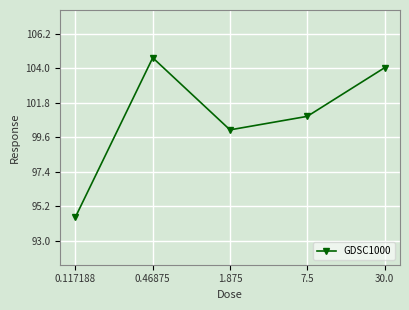

What is the maximum value shown in the chart?

104.7